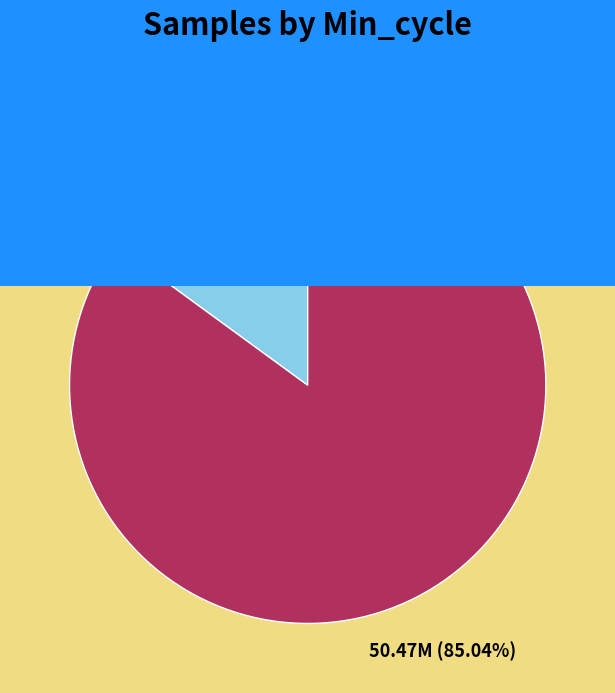

Is there a majority slice in this chart?

Yes